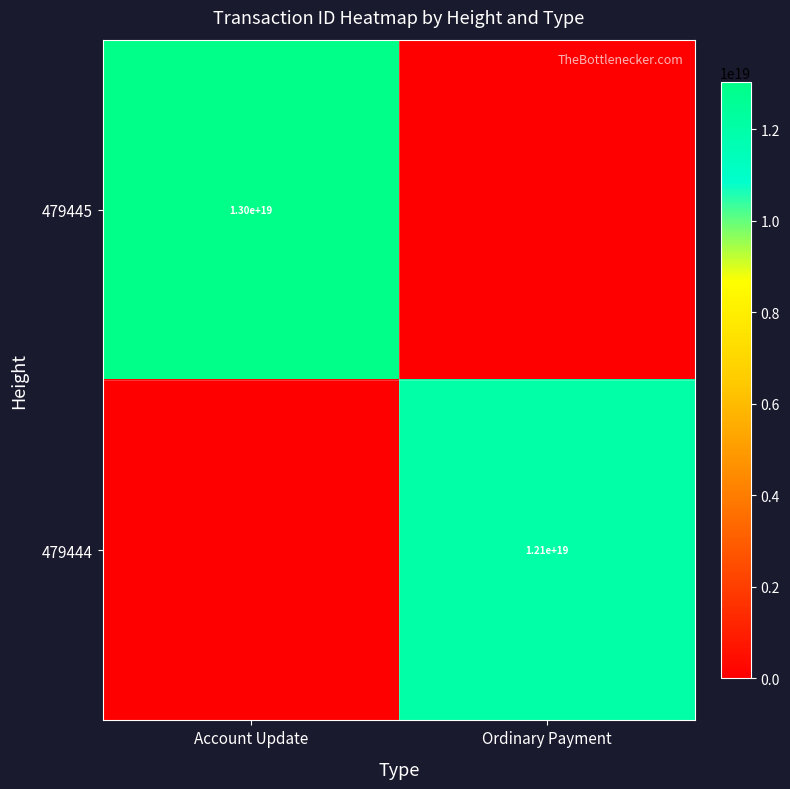

Is the value of 479445 at Account Update greater than the value of 479444 at Ordinary Payment?

Yes